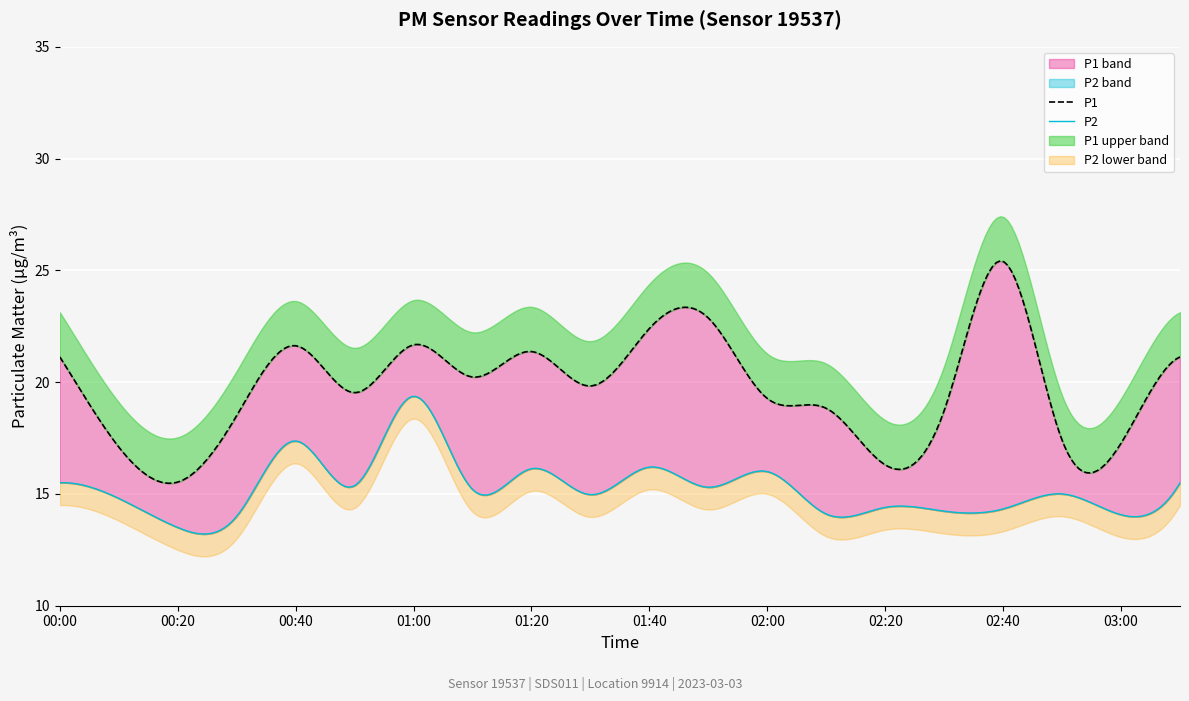

Is the value of P2 at 02:10 greater than the value of P1 at 01:00?

No